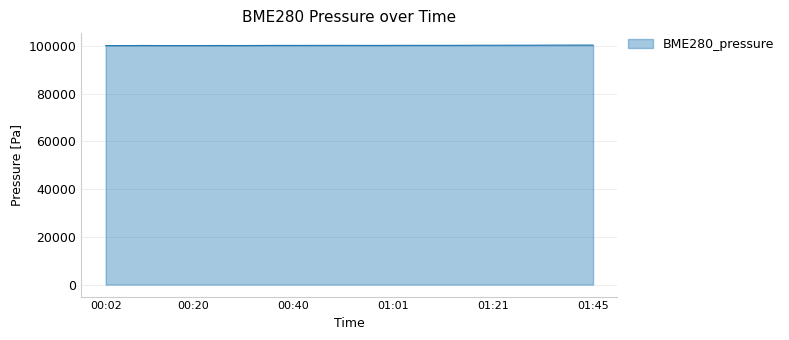

What is the greatest value displayed?

100290.2